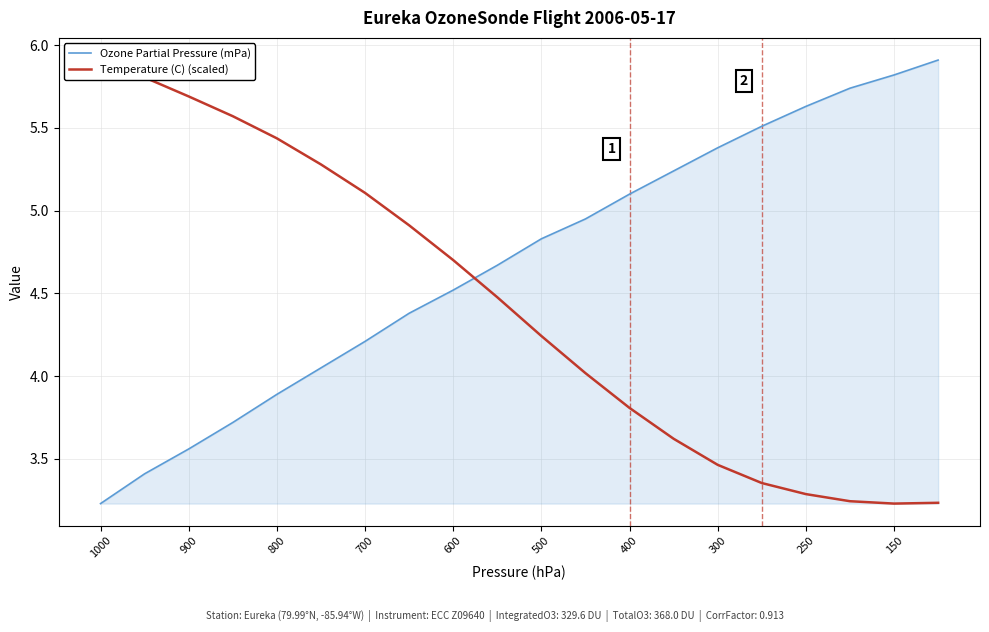

The value of Ozone Partial Pressure (mPa) at 700 is 4.2. True or false?

True